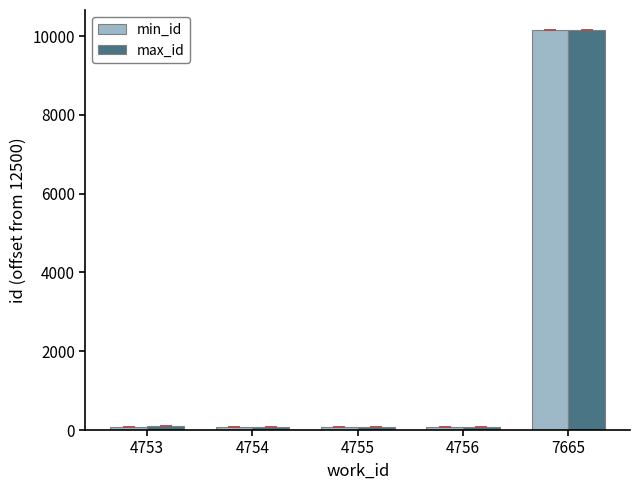

How many groups of bars are there?

5